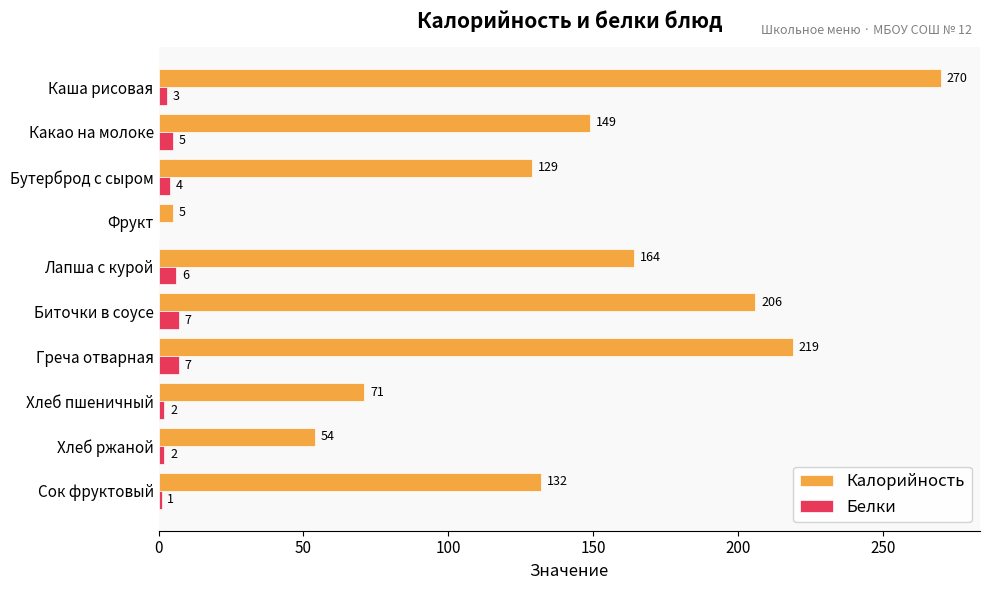

What are all the series names shown in the legend?

Калорийность, Белки